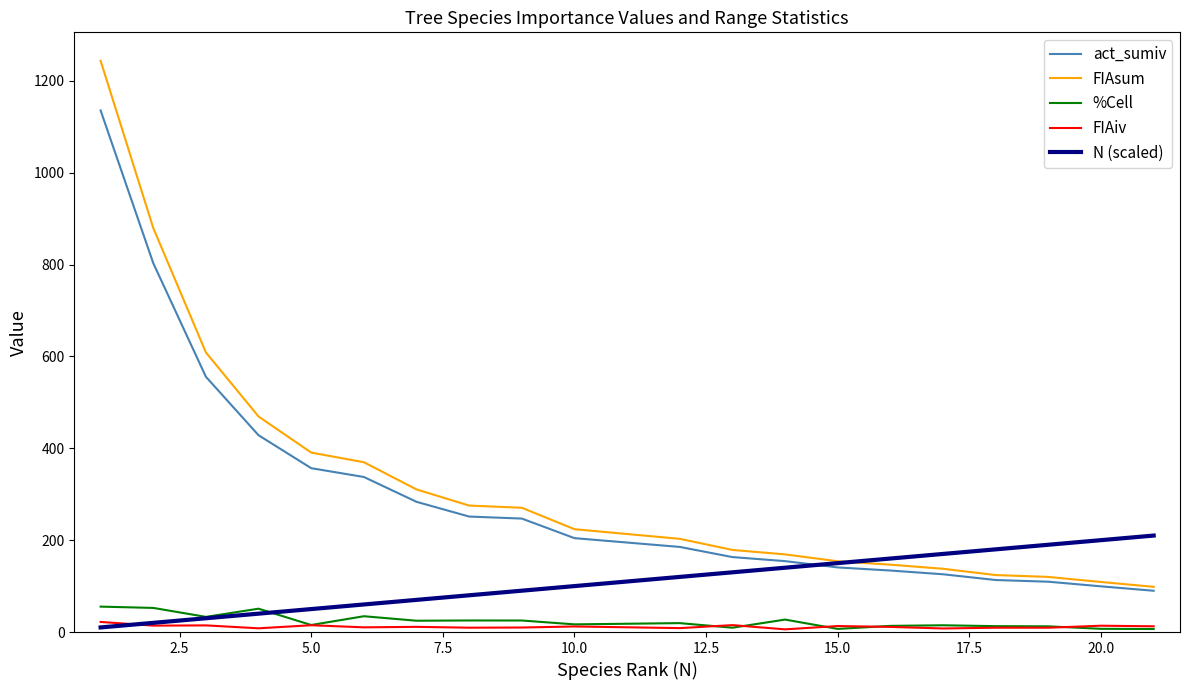

True or false: FIAsum and FIAiv intersect in this chart.

False